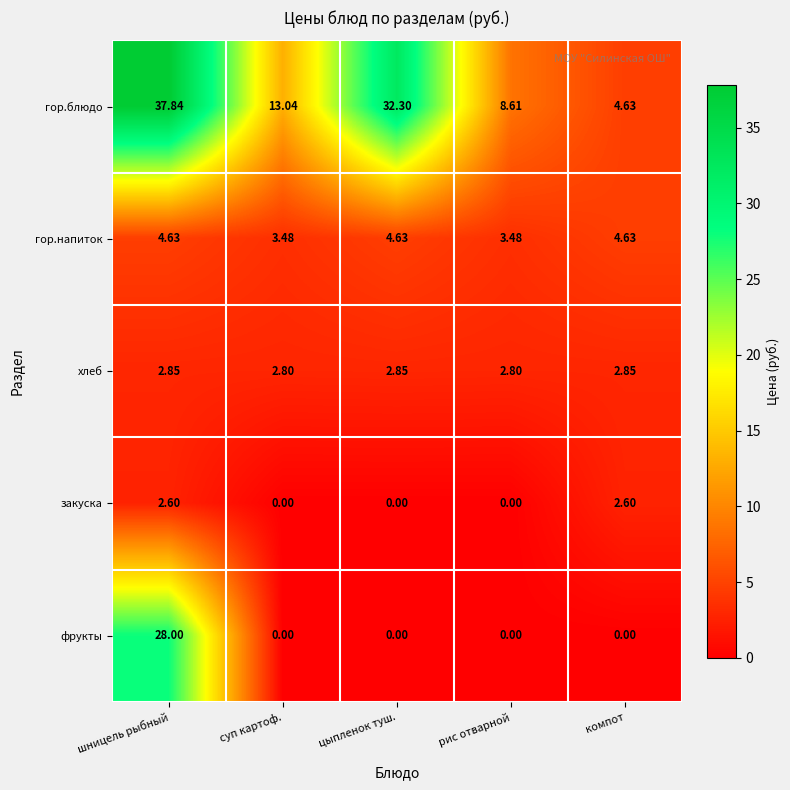

At which category is the sum across all series the highest?

шницель рыбный